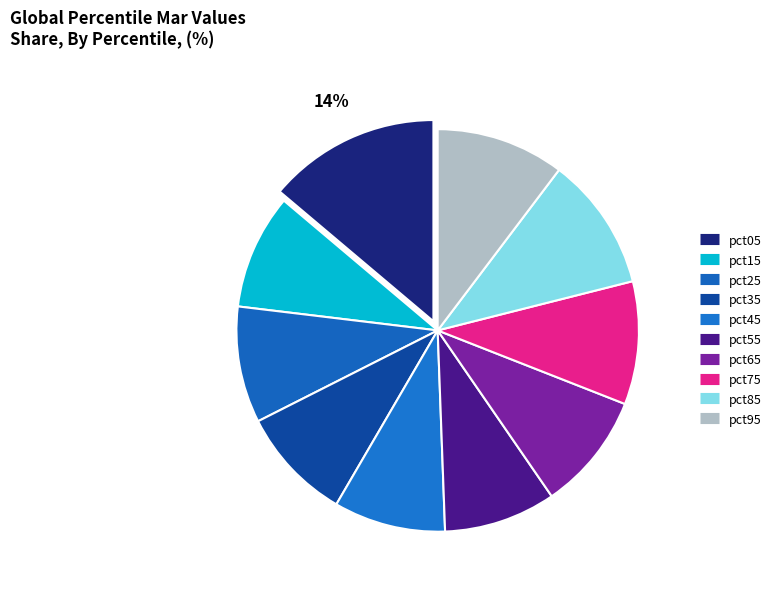

Count the number of slices in the pie.

10